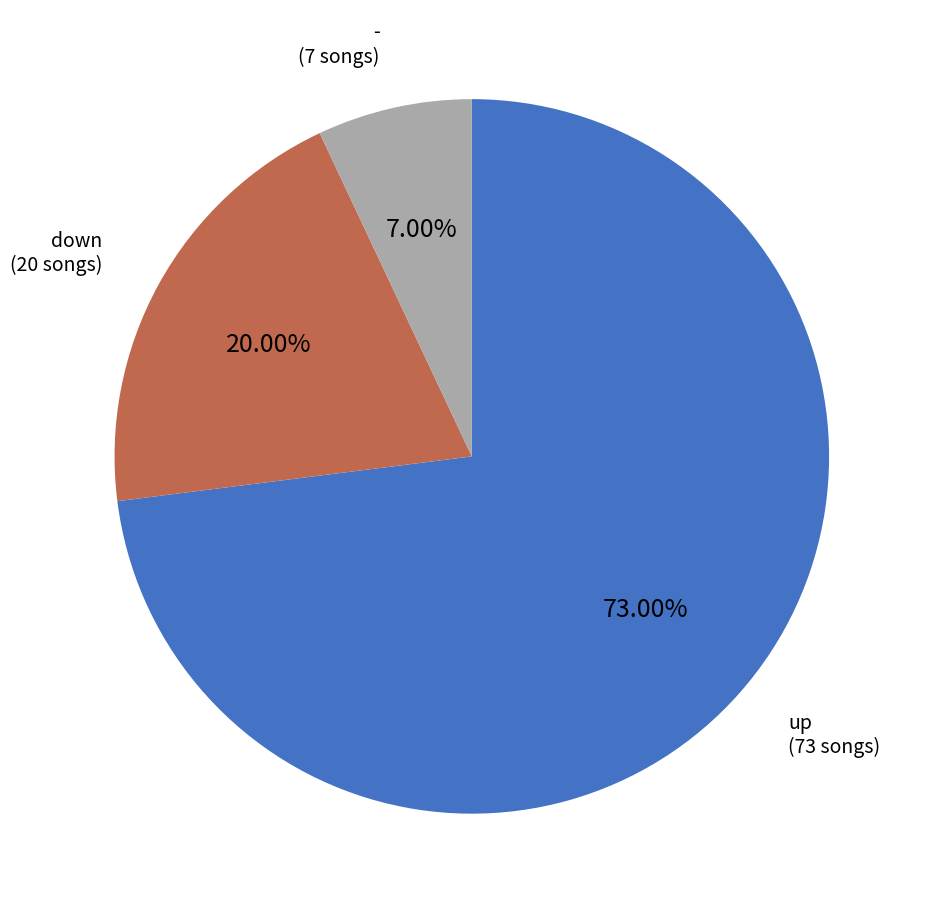

Is there a majority slice in this chart?

Yes